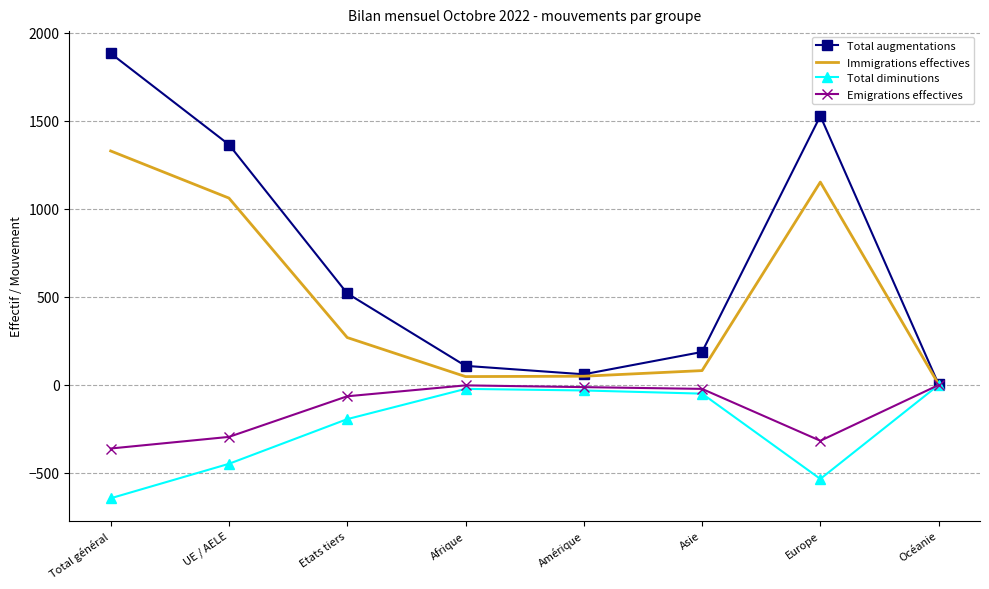

What is the approximate value of Immigrations effectives at Afrique?

46